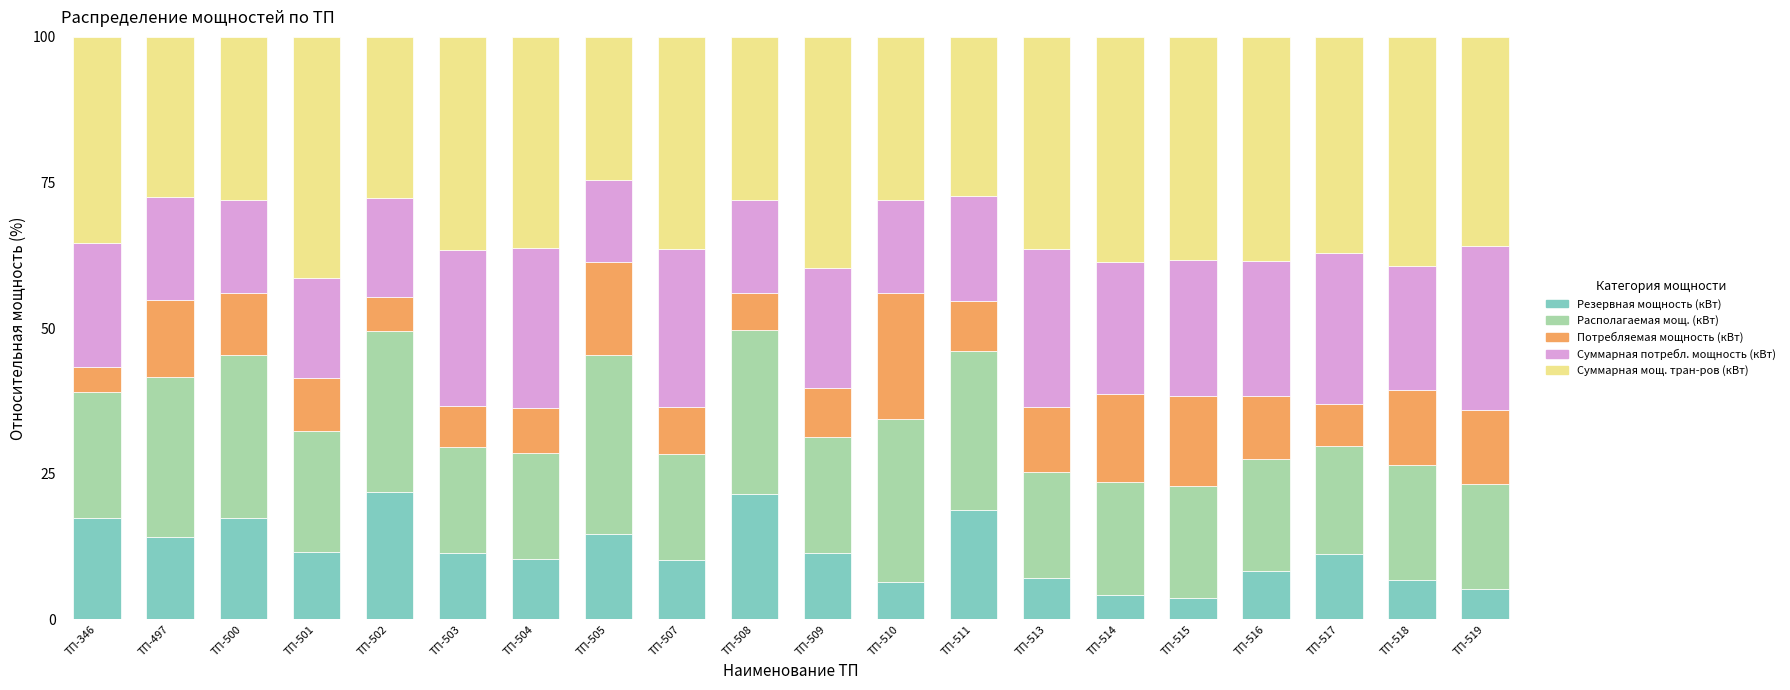

What is the average value of the Резервная мощность (кВт) series?

11.7